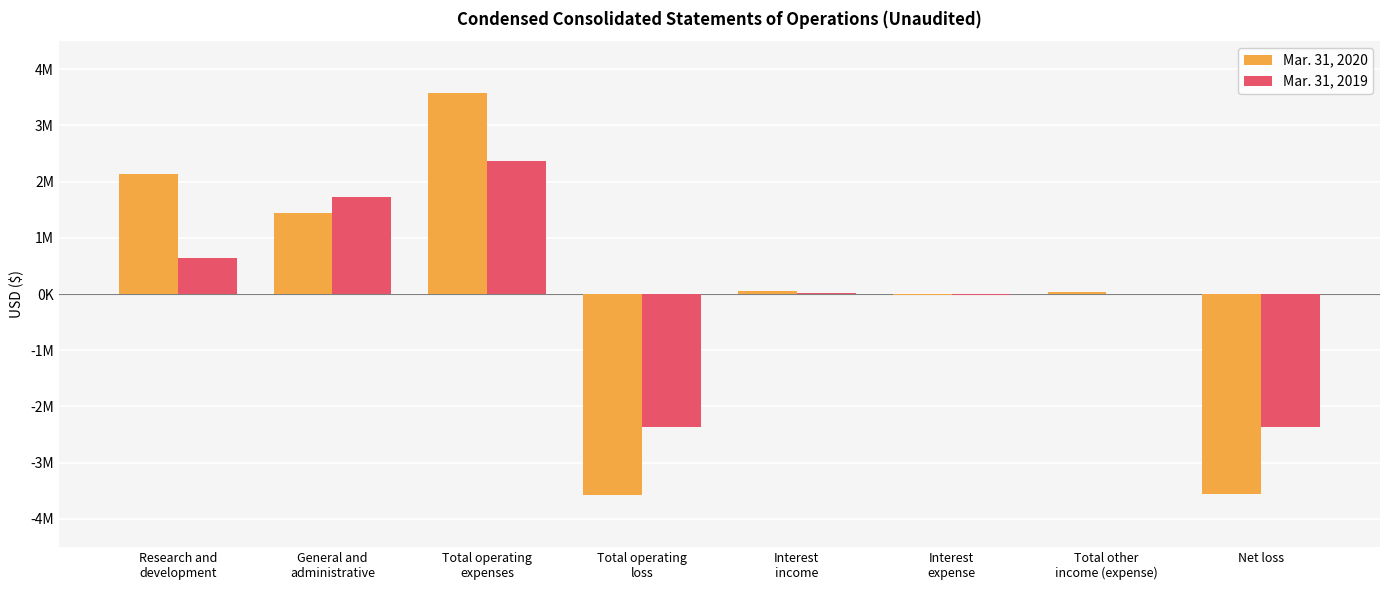

What are all the series names shown in the legend?

Mar. 31, 2020, Mar. 31, 2019